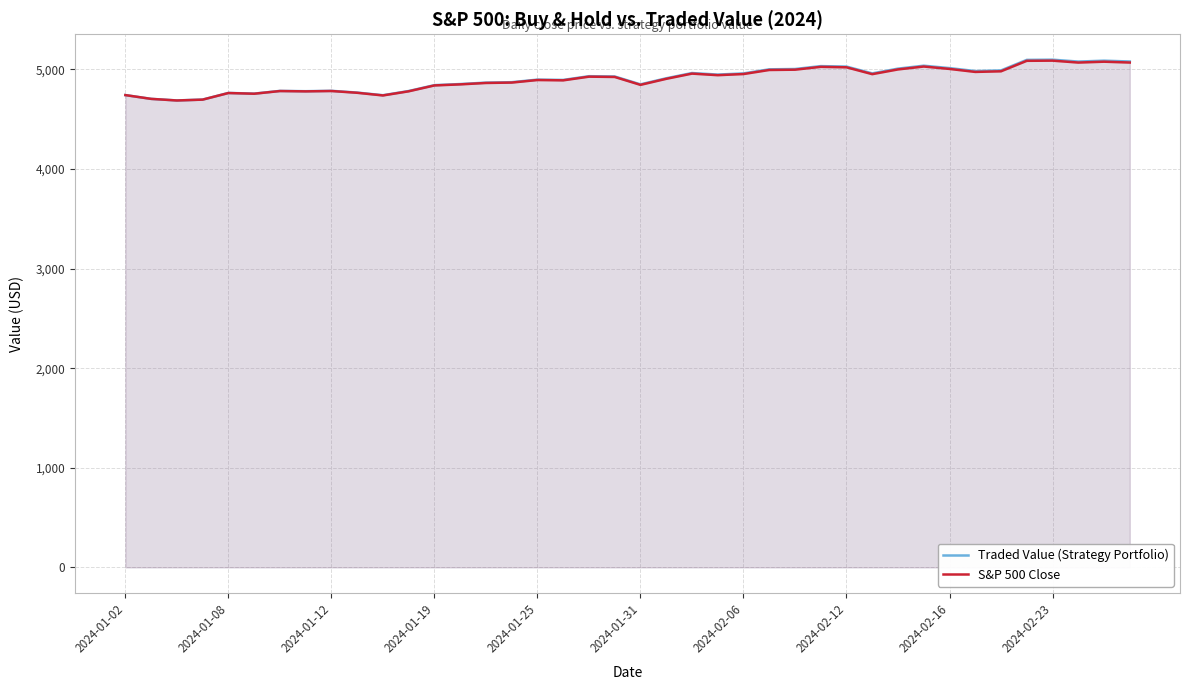

Does the chart display data point markers on the line(s)?

No